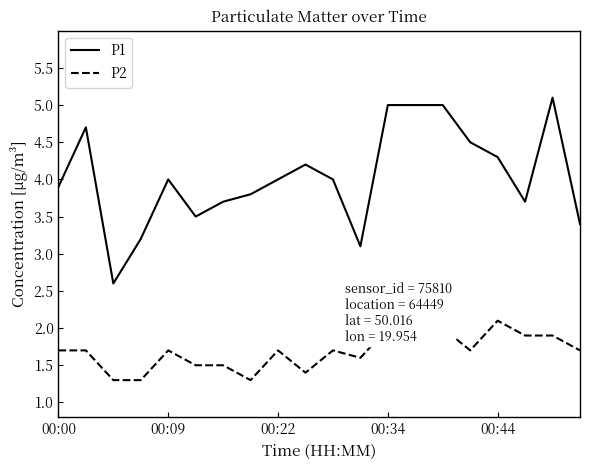

At which category does P2 reach its first local valley?

7